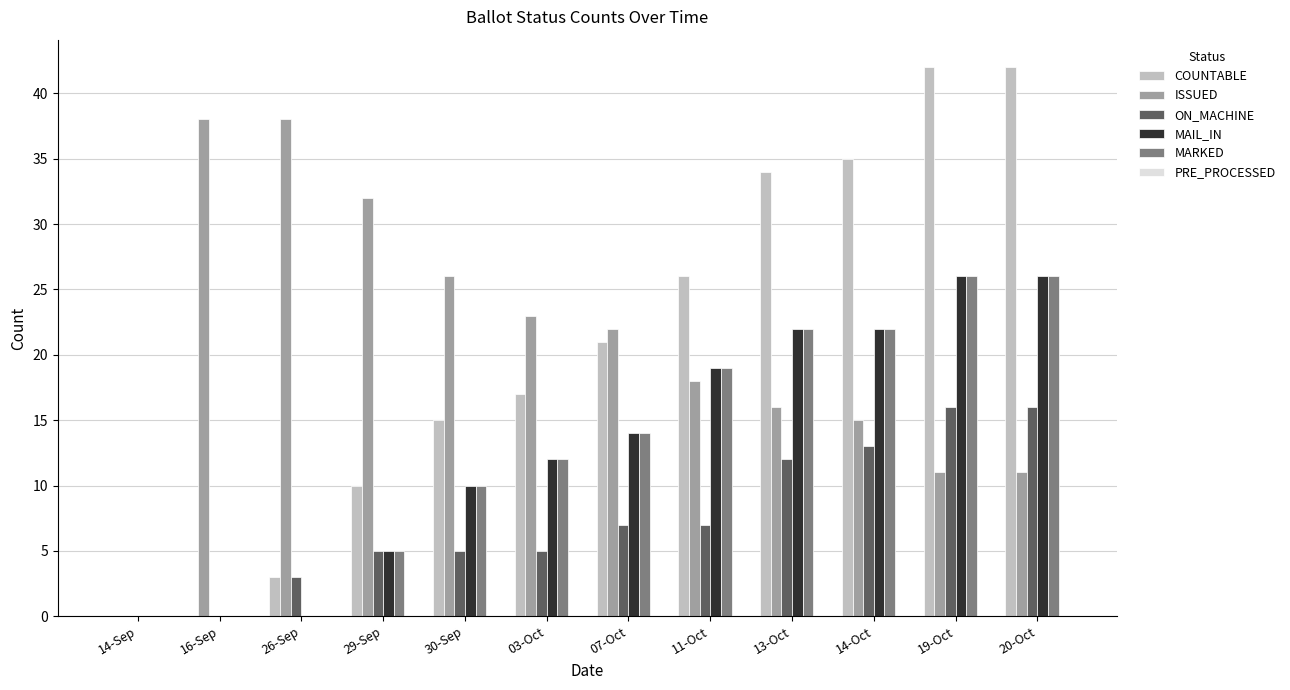

What is the sum of the ON_MACHINE values at 29-Sep and 30-Sep?

10